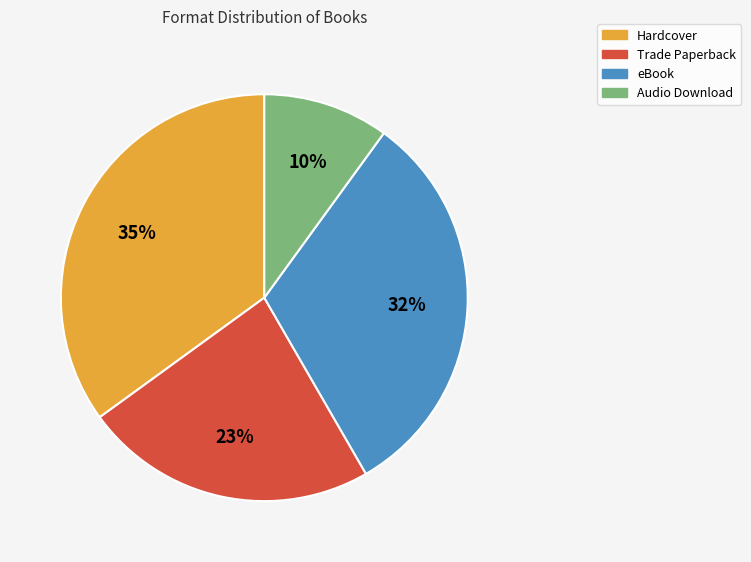

Between Audio Download and eBook, which is larger?

eBook